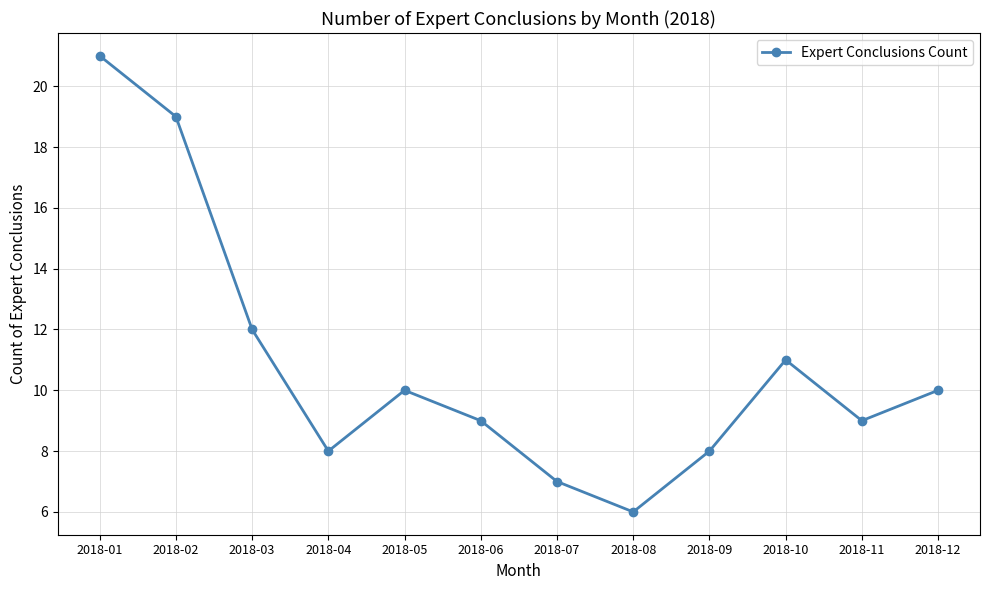

Which has a higher value, 2018-06 or 2018-10?

2018-10